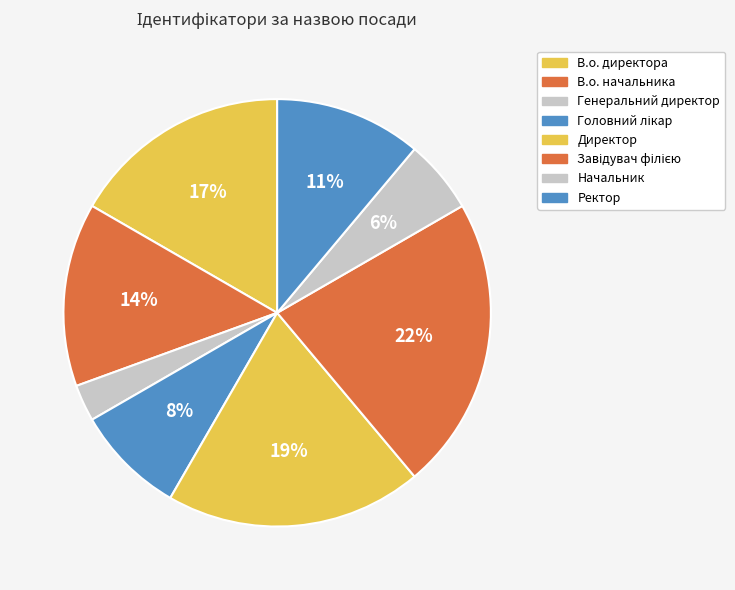

True or false: В.о. начальника accounts for 14% of the total.

True